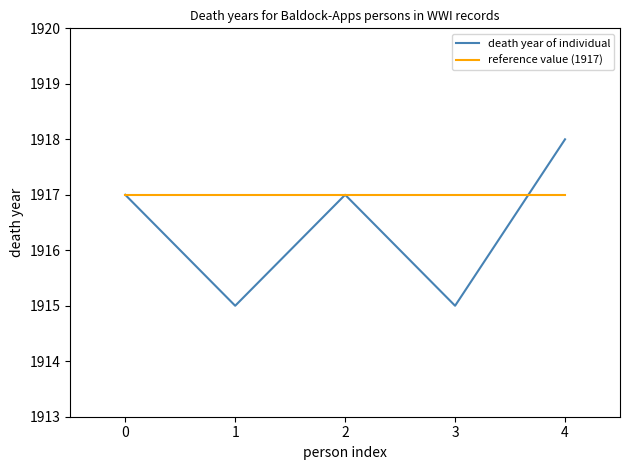

What are all the series names shown in the legend?

death year of individual, reference value (1917)